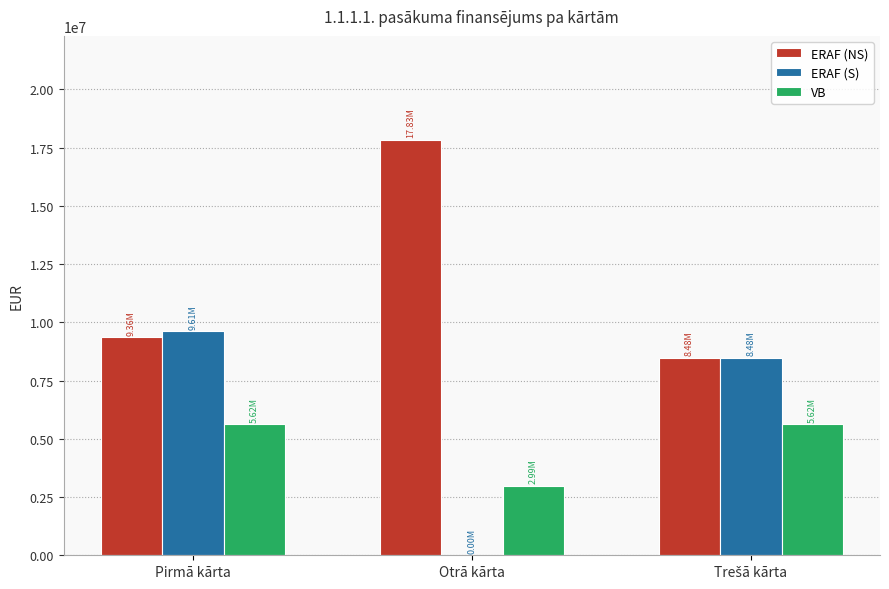

What is the total value across all series at Otrā kārta?

20824909